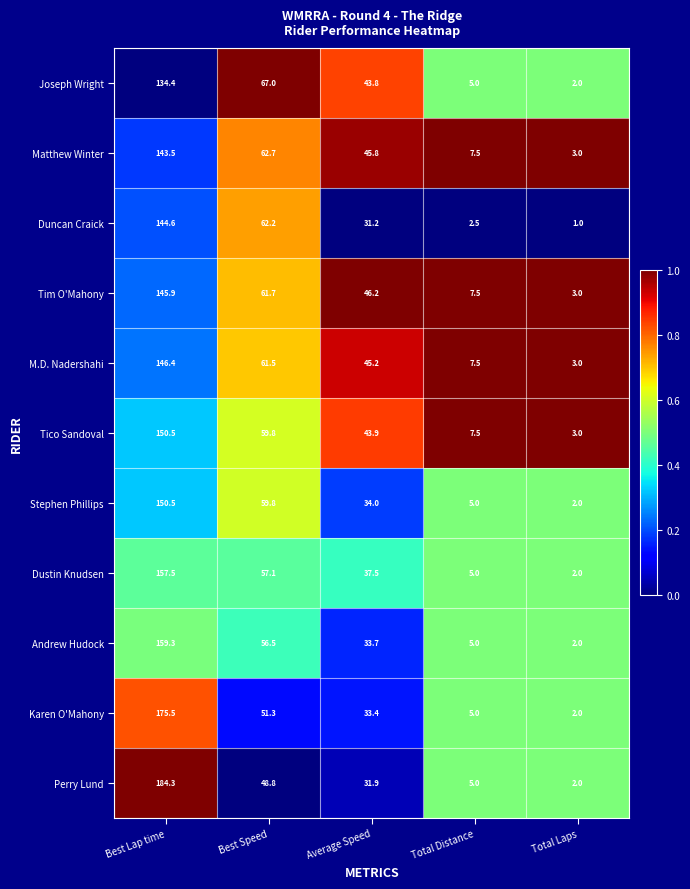

Which label corresponds to the largest value in the chart?

Best Lap time